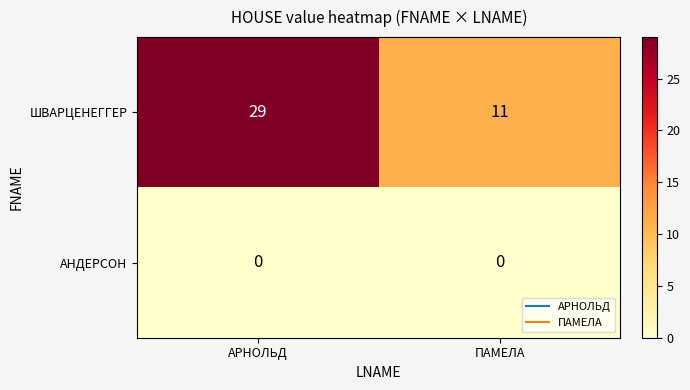

At how many categories does at least one series exceed 2?

2